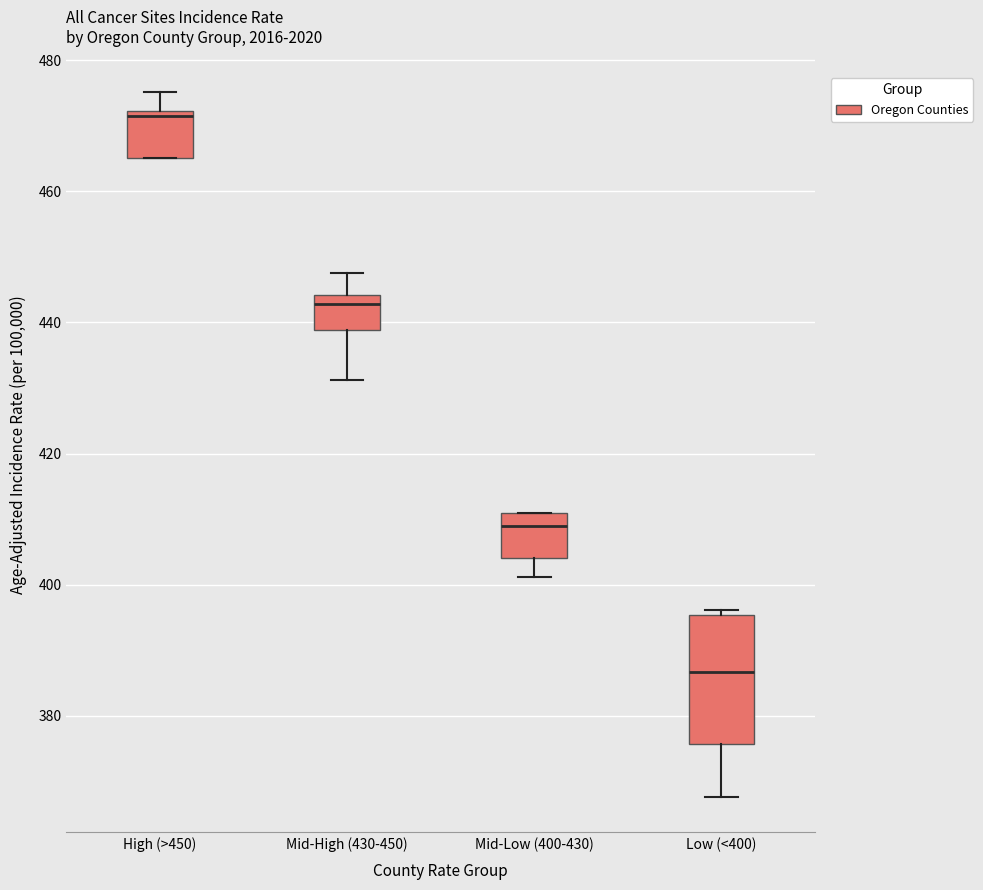

Where is the upper edge of the box for Mid-High (430-450) on the y-axis? The values are not printed on the chart, so give them approximately, as read against the axis.

444